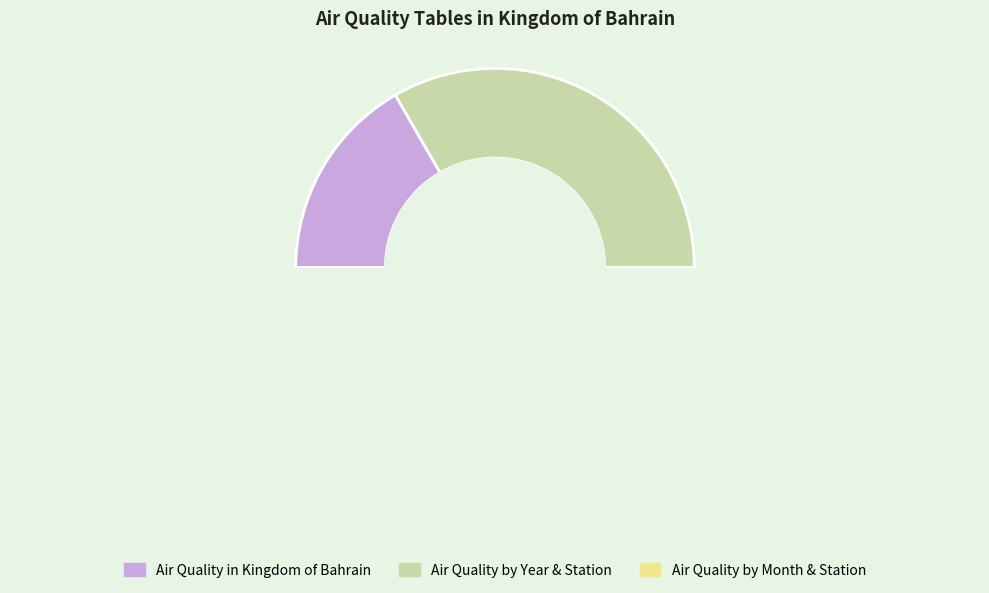

How many slices are in this pie chart?

3